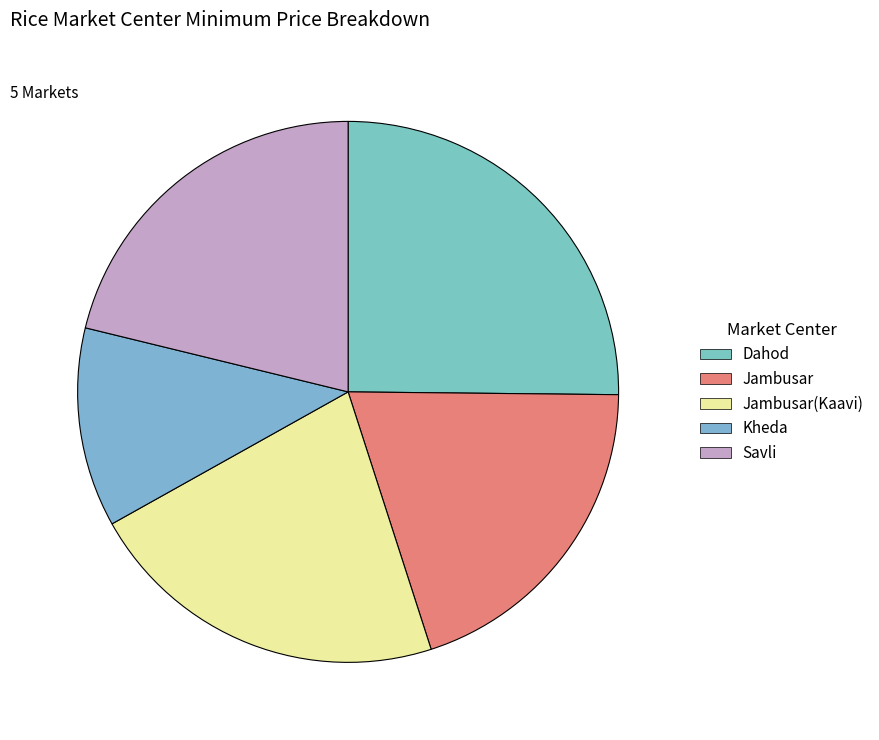

Which slice is the smallest?

Kheda